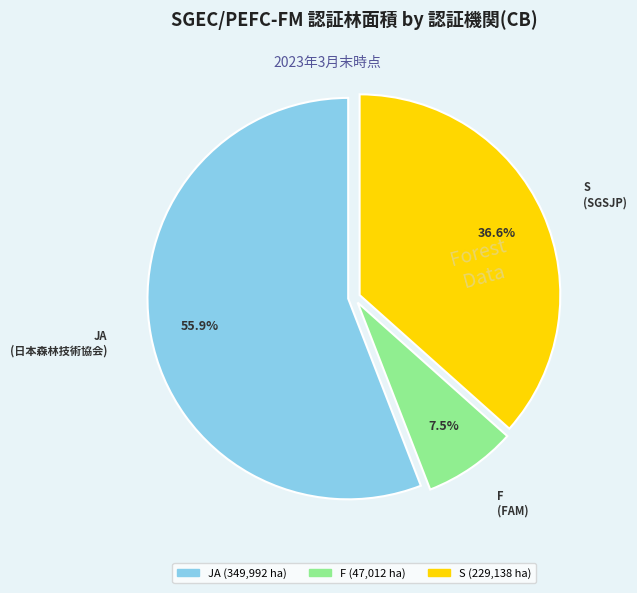

What percentage is NOT represented by JA?

44.1%